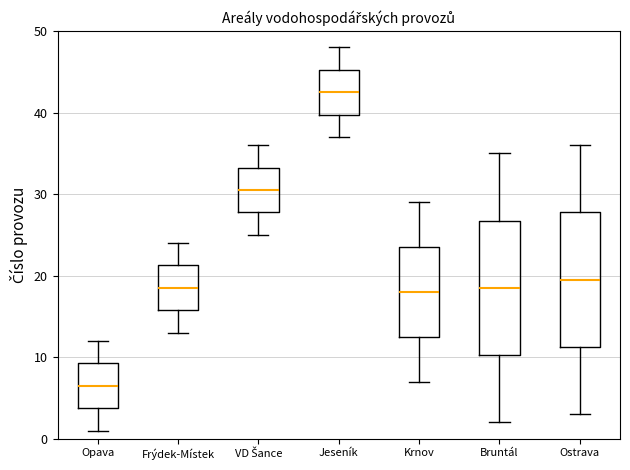

Reading left to right, read every box against the y-axis: the position of its median line, the range the box covers, and the ends of its whiskers. The values are not printed on the chart, so give them approximately, as read against the axis.

Opava: median 7, box 4 to 9, whiskers 1 to 12
Frýdek-Místek: median 19, box 16 to 21, whiskers 13 to 24
VD Šance: median 31, box 28 to 33, whiskers 25 to 36
Jeseník: median 43, box 40 to 45, whiskers 37 to 48
Krnov: median 18, box 13 to 24, whiskers 7 to 29
Bruntál: median 19, box 10 to 27, whiskers 2 to 35
Ostrava: median 20, box 11 to 28, whiskers 3 to 36